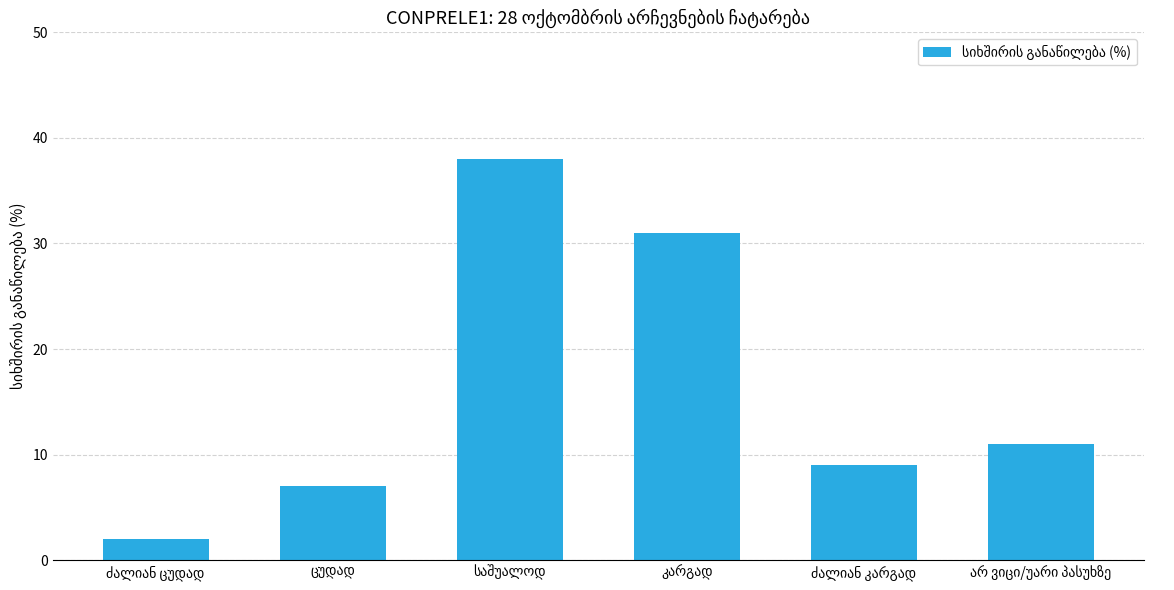

Does the chart contain stacked bars?

No